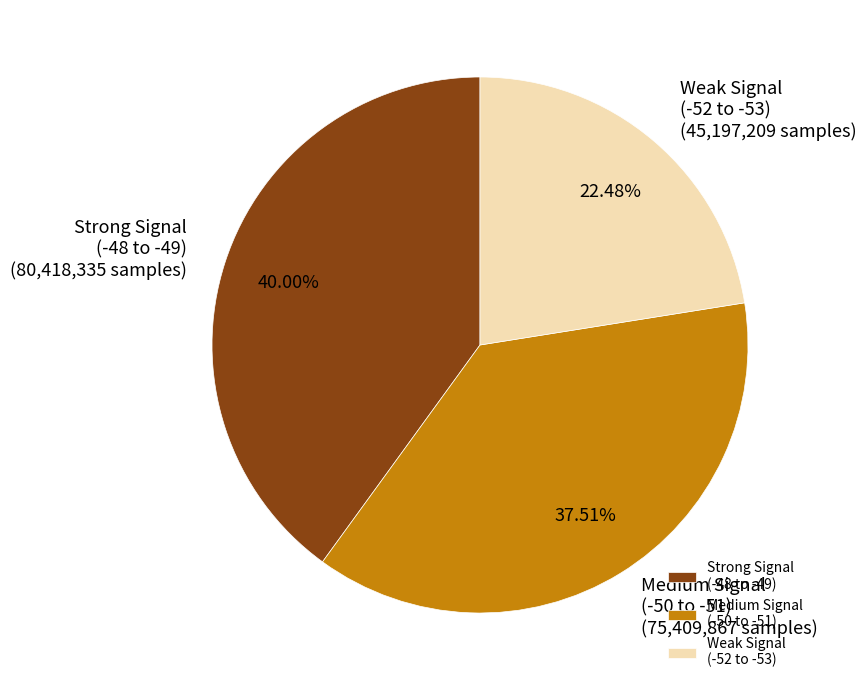

What is the ratio of the value at Strong Signal (-48 to -49) to the value at Weak Signal (-52 to -53)?

1.8